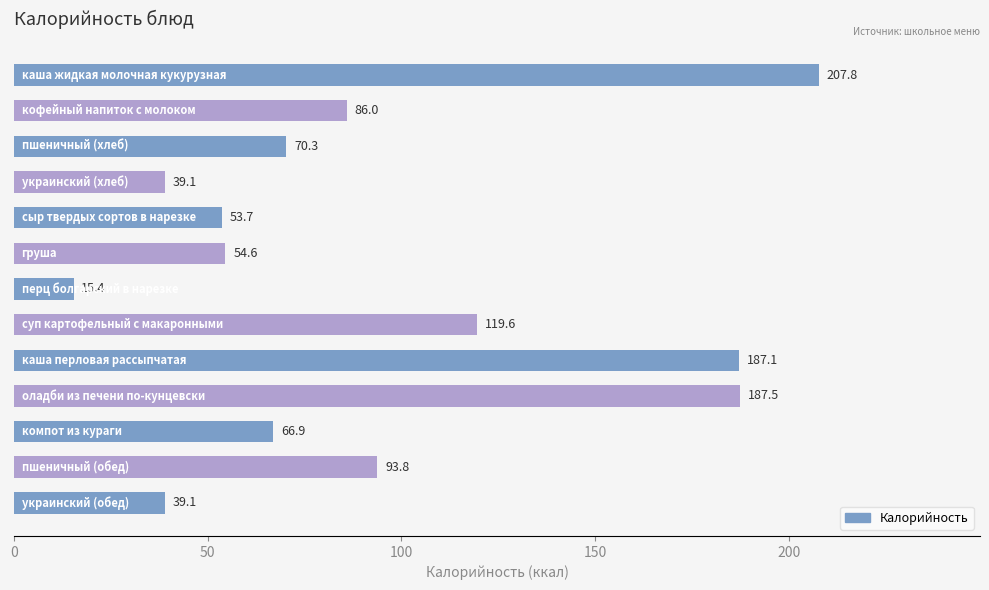

Reading bottom to top, transcribe all the data shown in this chart.

39.1	93.8	66.9	187.5	187.1	119.6	15.4	54.6	53.7	39.1	70.3	86.0	207.8